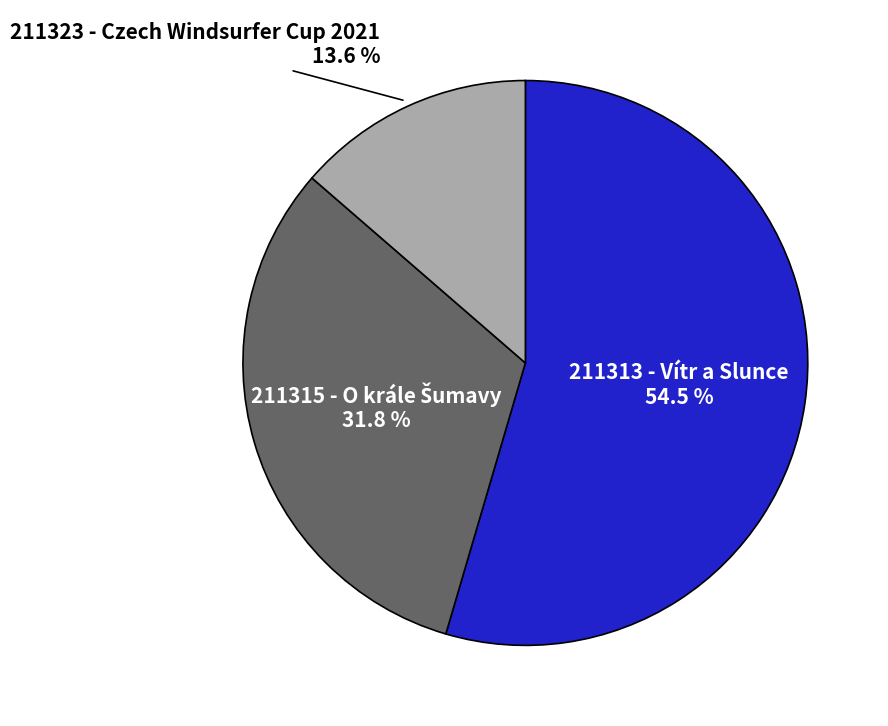

Is there any slice that represents more than half of the pie?

Yes